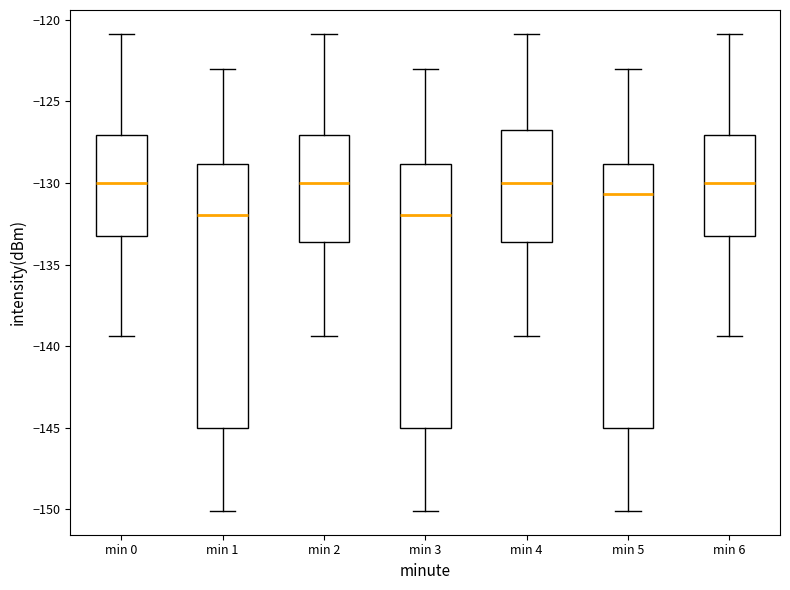

Where does the median line of the box for min 6 sit on the y-axis? The values are not printed on the chart, so give them approximately, as read against the axis.

-130.0